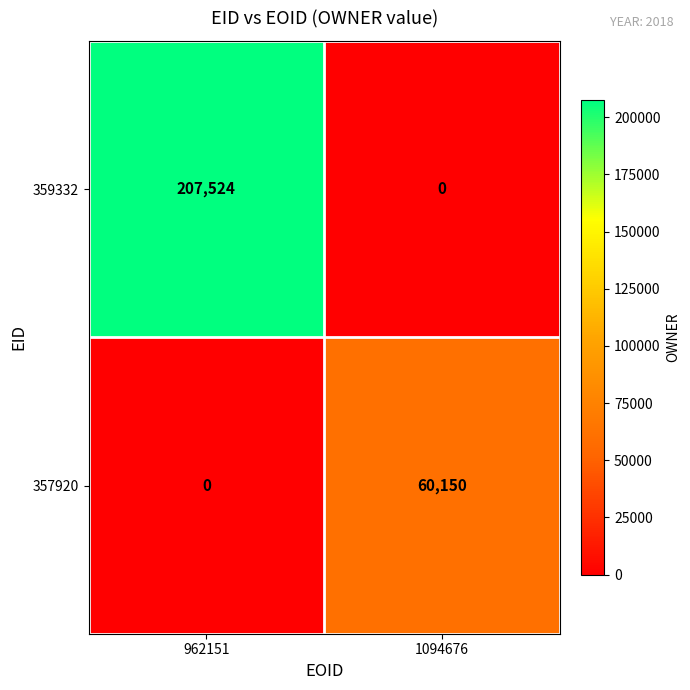

Which series has the widest spread of values?

359332